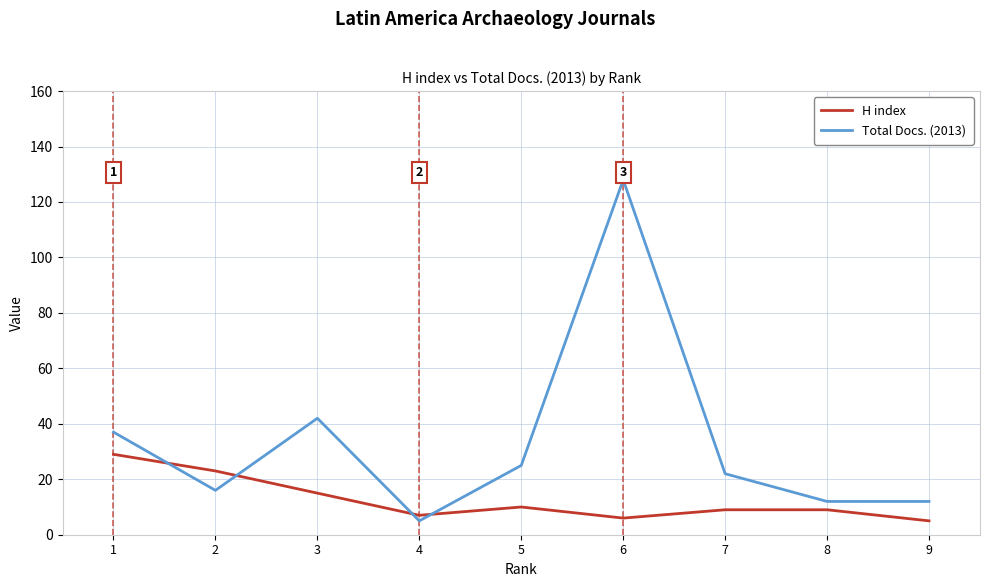

List the series in order of their peak value, highest first.

Total Docs. (2013), H index